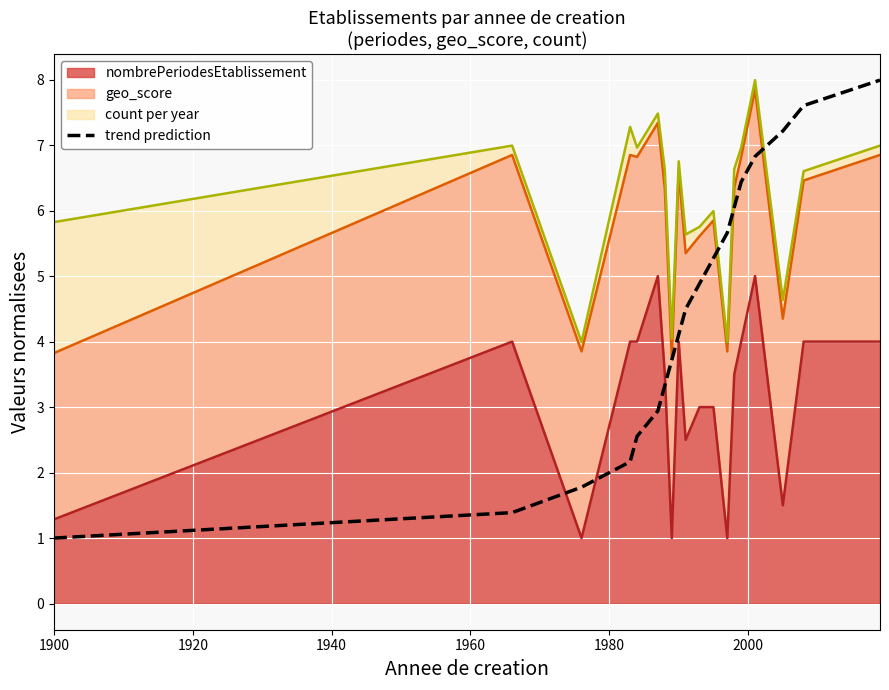

What is the smallest value displayed?

1.0